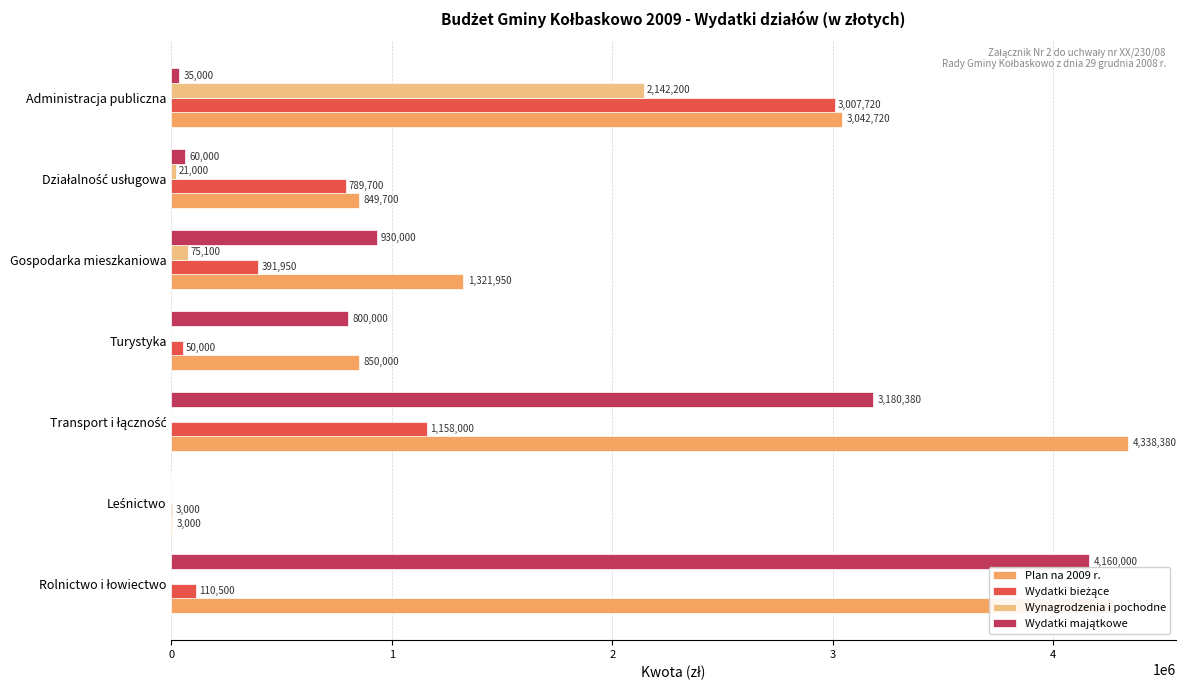

What is the highest value of the Plan na 2009 r. series?

4338380